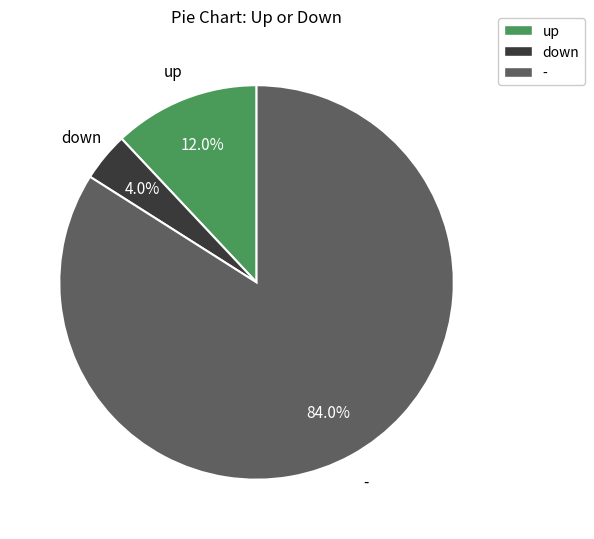

To the nearest percent, what percentage of the pie is -?

84%